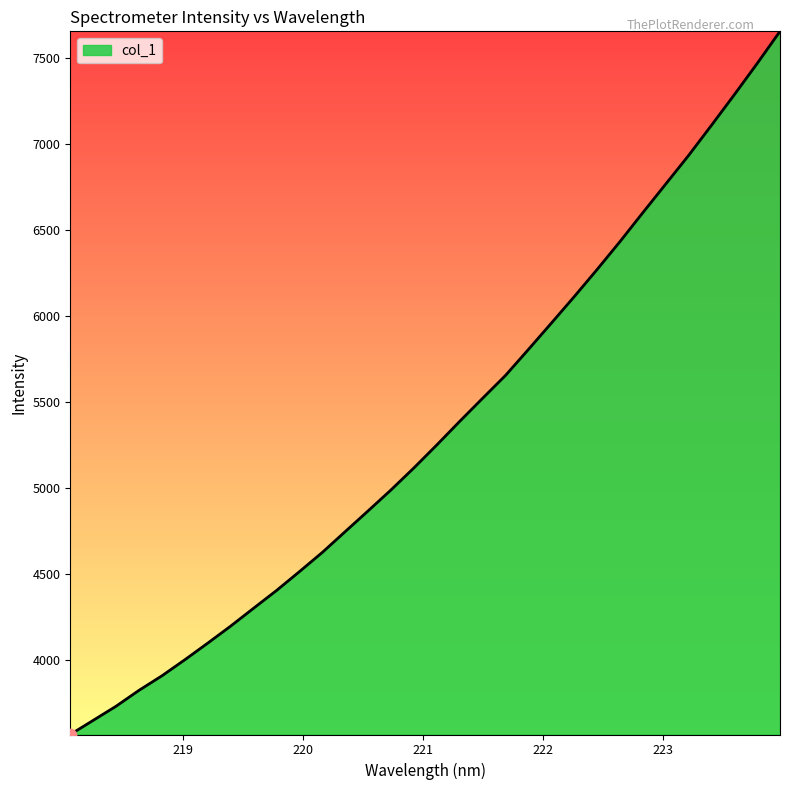

What is the greatest value displayed?

7653.1